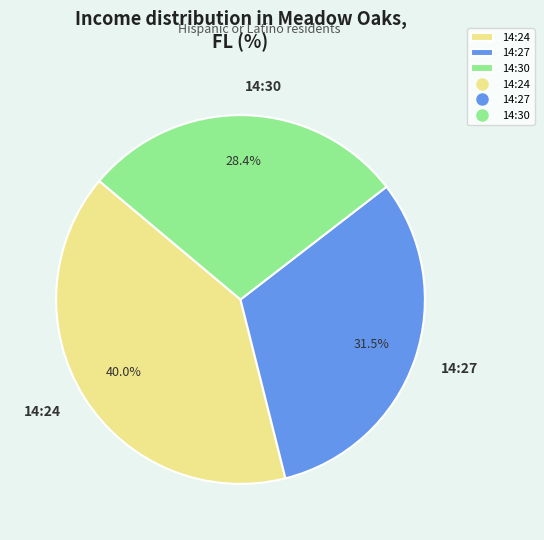

Is 14:30 the majority of the pie?

No